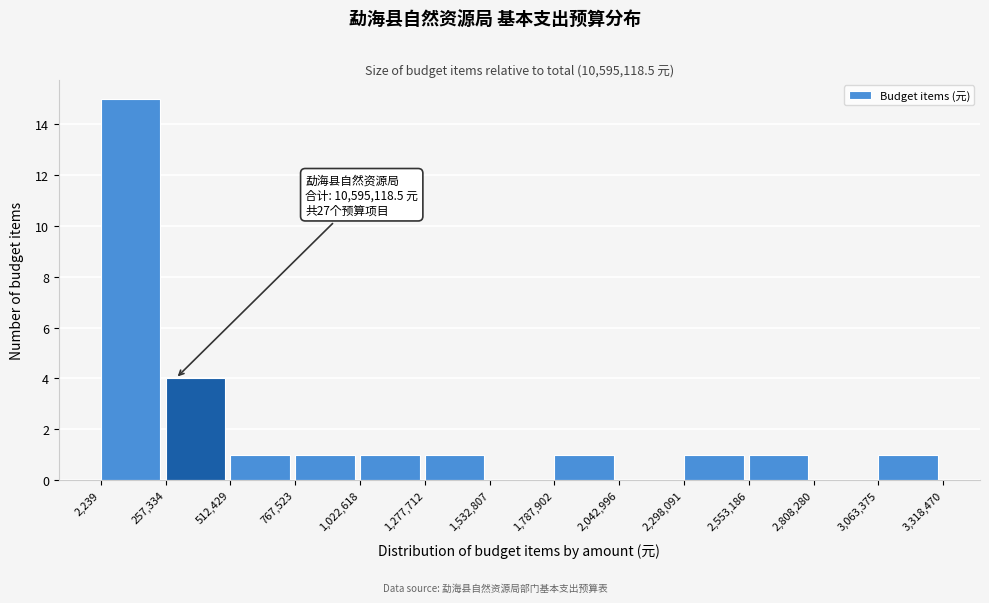

Which range on the x-axis has the tallest bar?

2,239 to 257,334